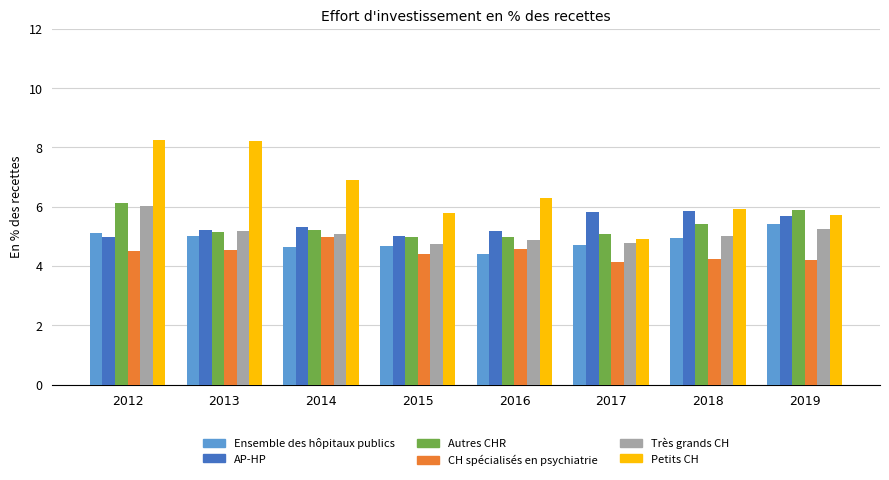

At which label does Petits CH reach its minimum?

2017